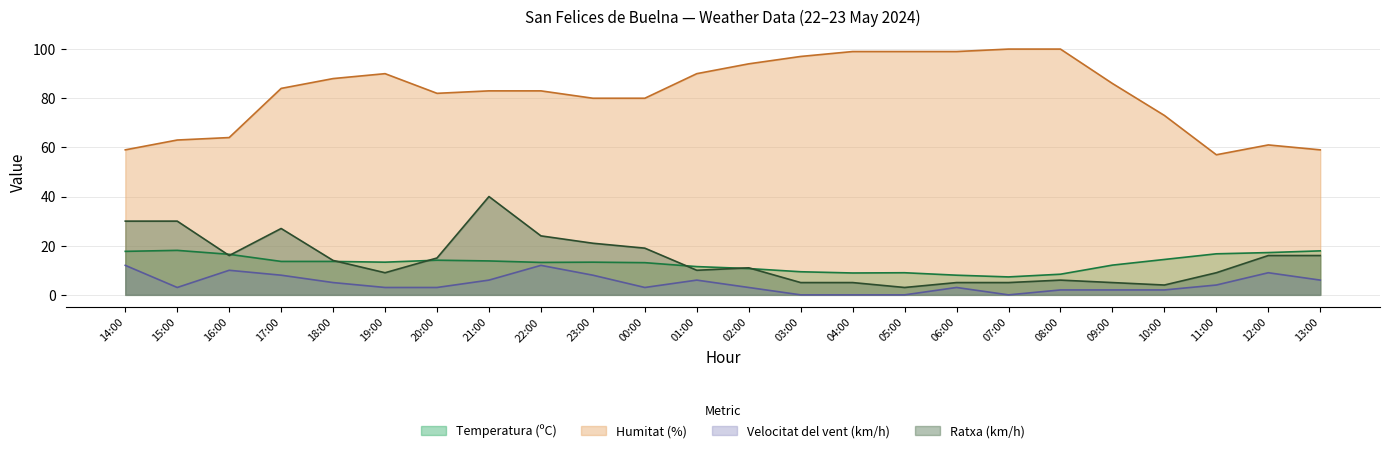

The value of Temperatura (ºC) at 18:00 is 13.6. True or false?

True